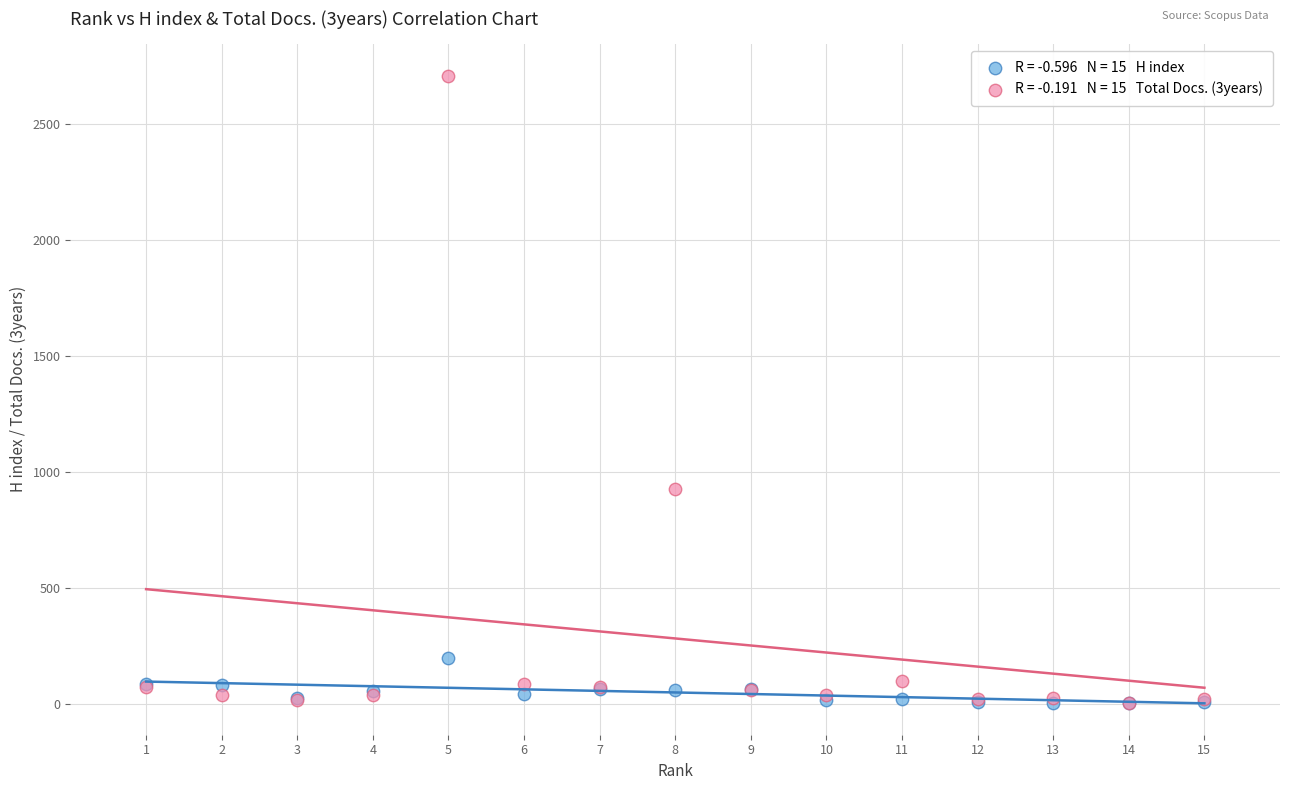

Across all series, what Y value is closest to 1357?

926